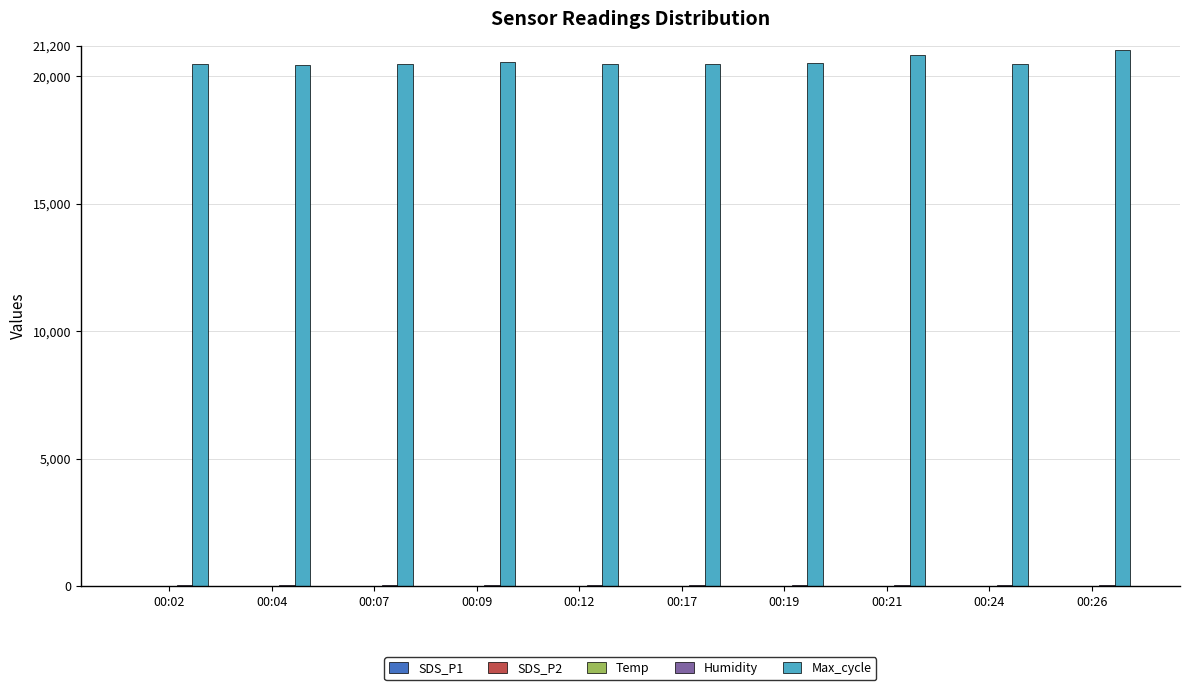

Which series has the largest total across all categories?

Max_cycle